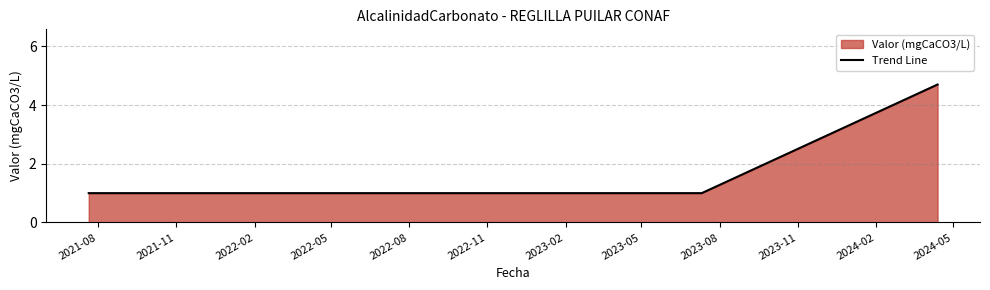

What is the smallest value displayed?

1.0